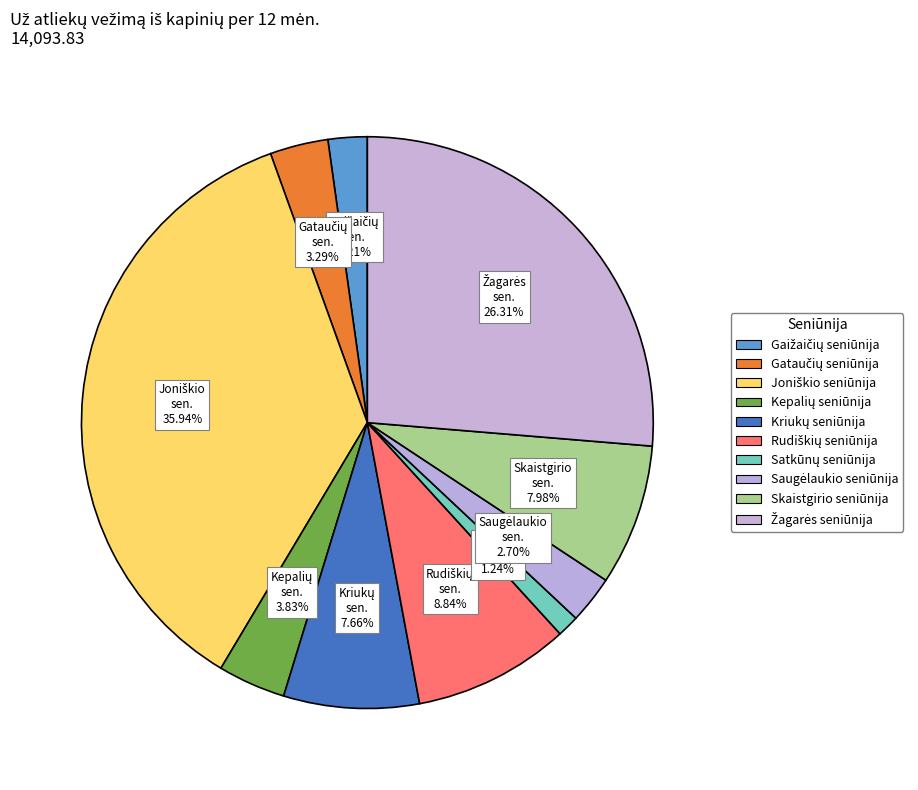

What is the change in value from Kriukų seniūnija to Rudiškių seniūnija?

+167.3